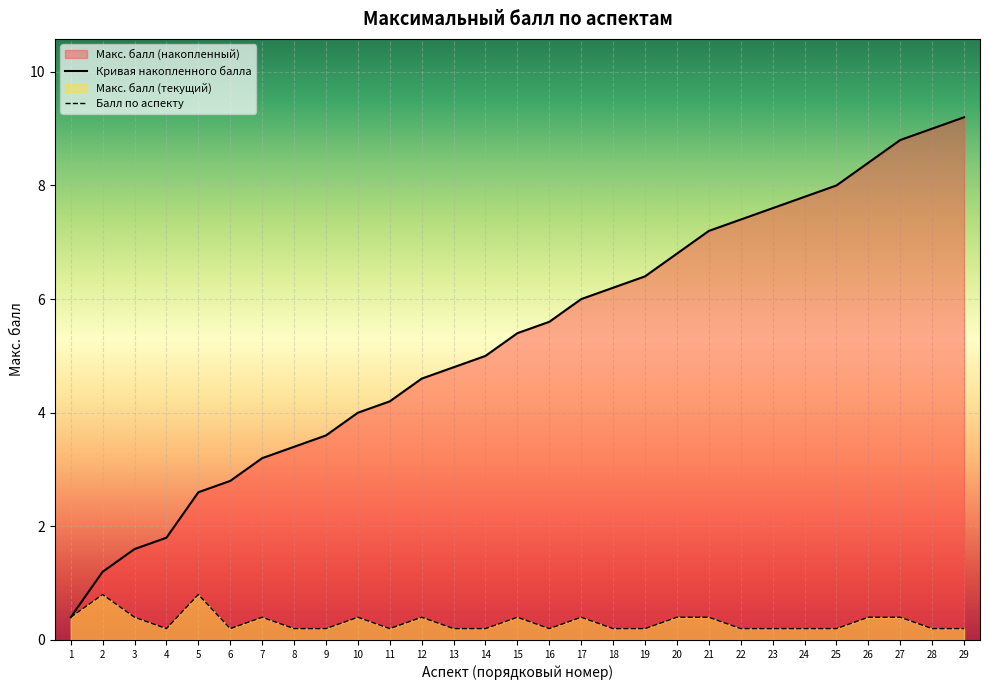

True or false: Кривая накопленного балла and Балл по аспекту intersect in this chart.

False